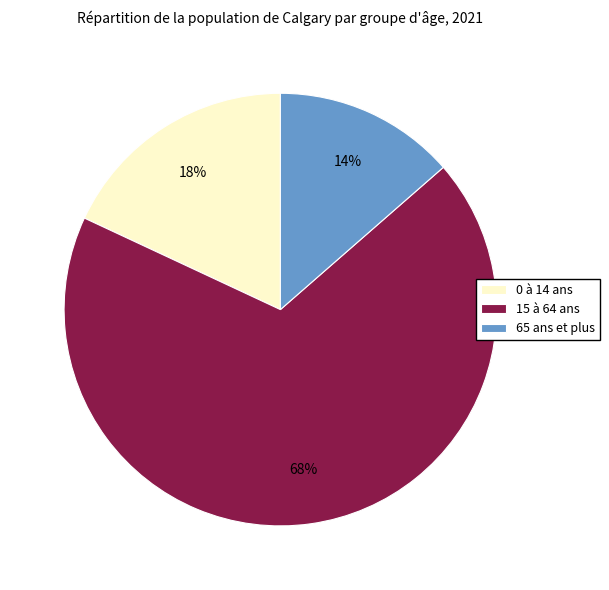

Count the number of slices in the pie.

3